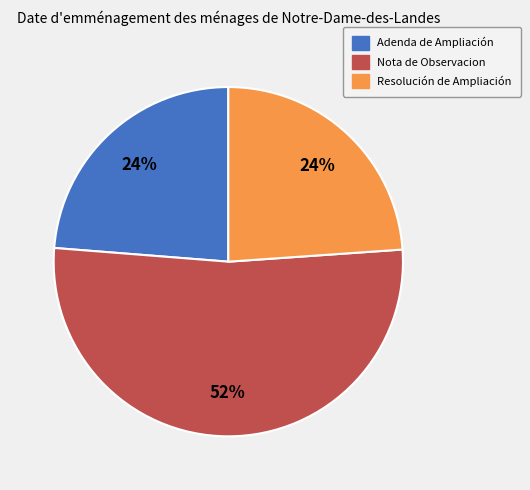

The Adenda de Ampliación slice represents 18% of the pie. True or false?

False